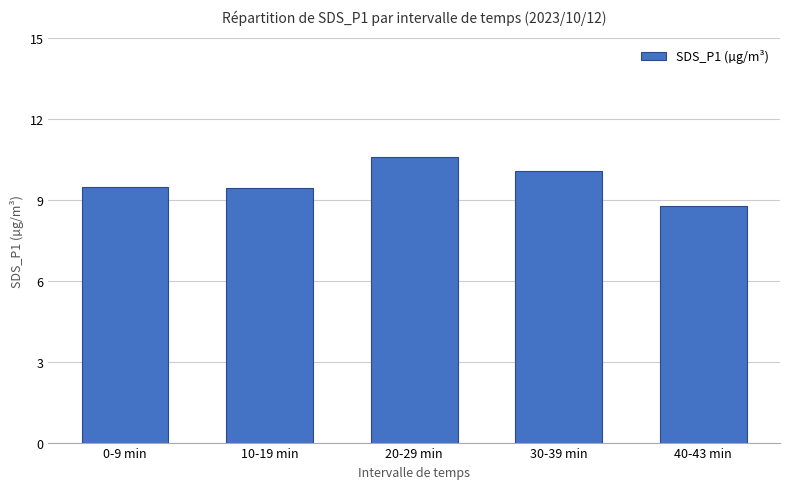

Is it true that the value at 10-19 min is 4.7?

False